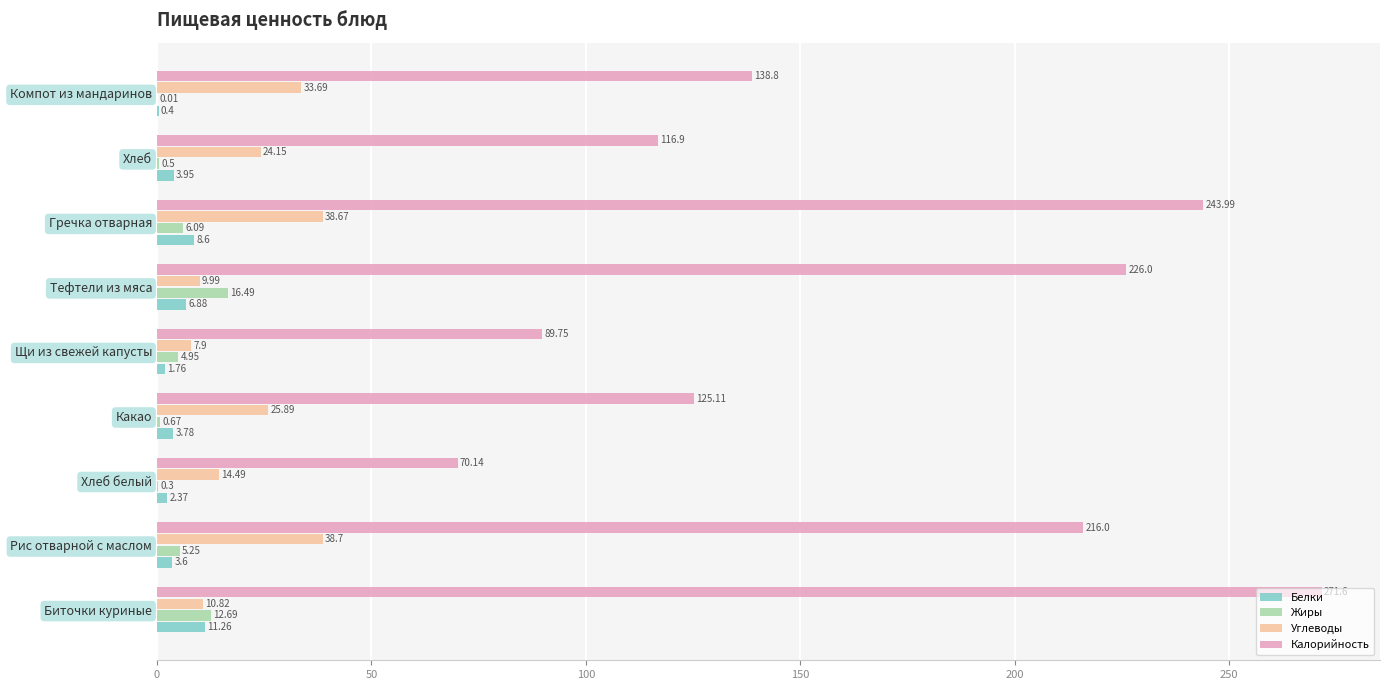

Between Биточки куриные and Хлеб белый, which series saw the biggest shift?

Калорийность